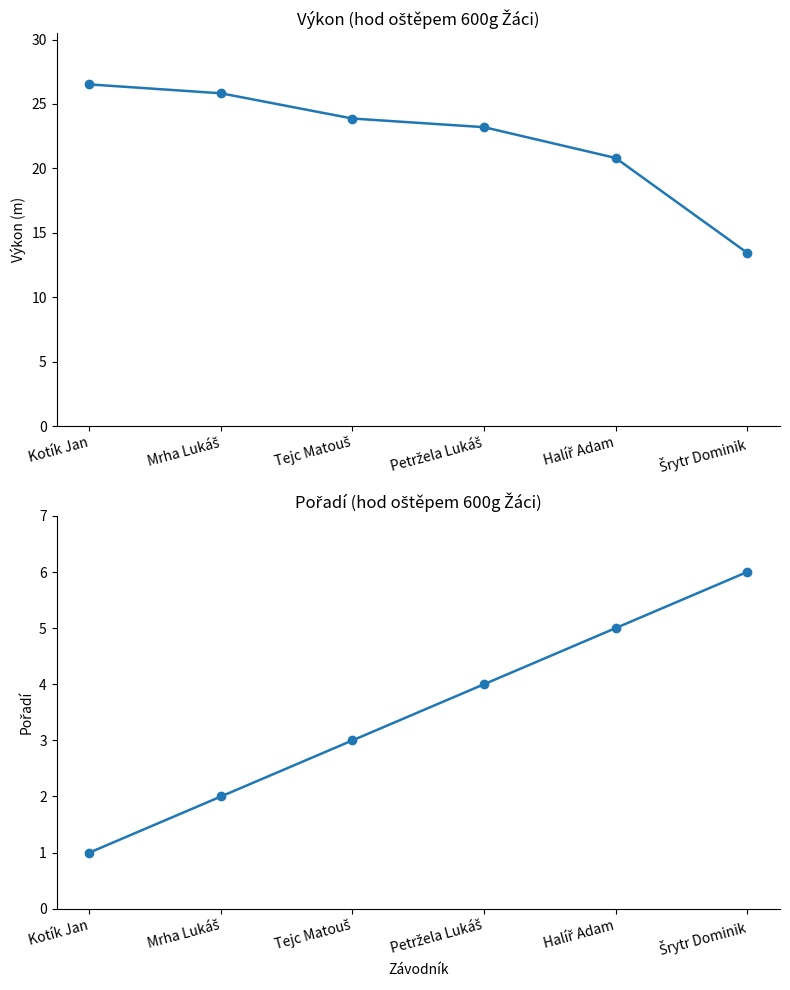

The Pořadí series shows 2.8 at Petržela Lukáš. True or false?

False